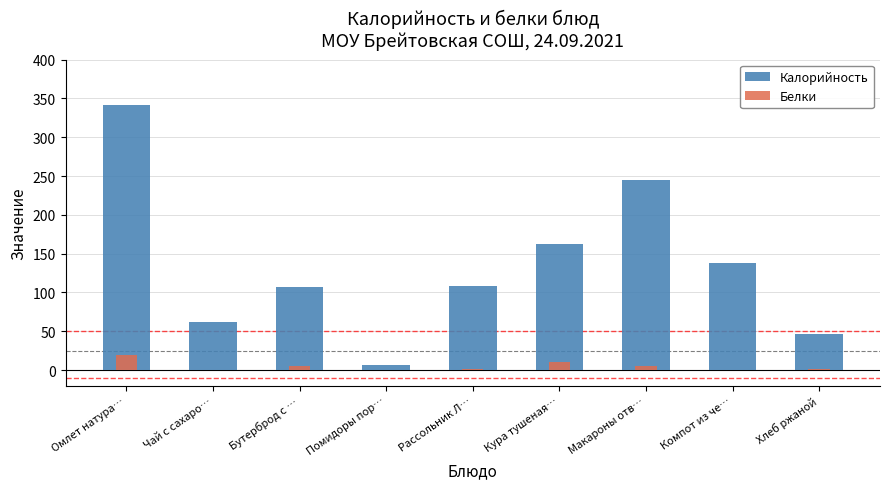

Is the value of Калорийность at Компот из че… greater than the value of Белки at Омлет натура…?

Yes